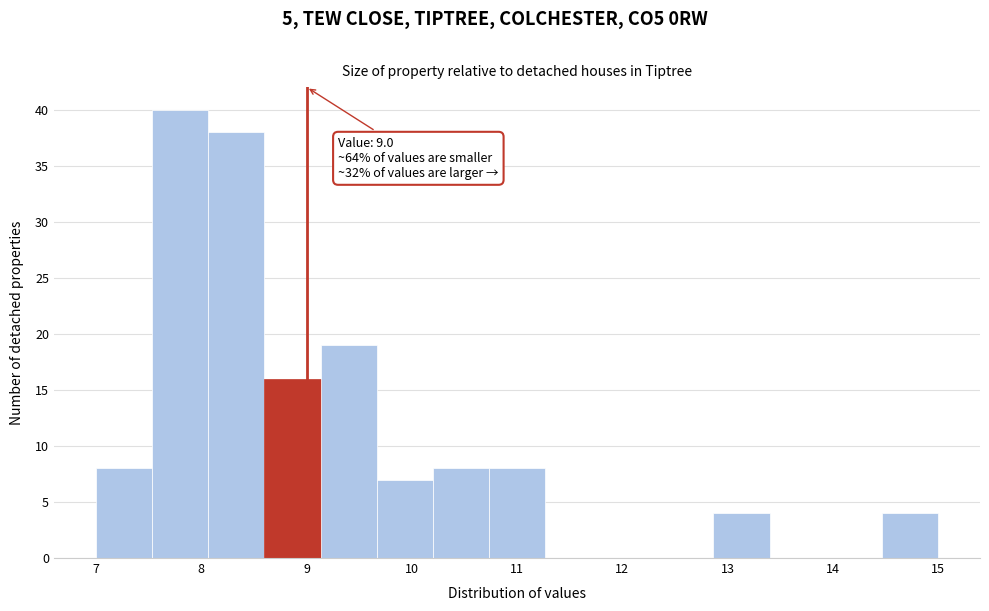

Over which range of the x-axis is the bar tallest?

7.5 to 8.1